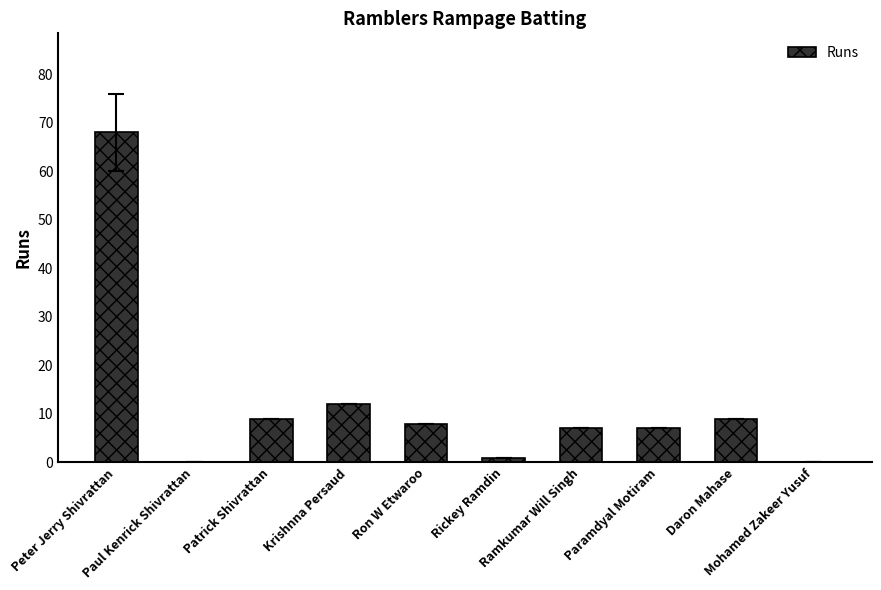

Count the number of categories in the chart.

10